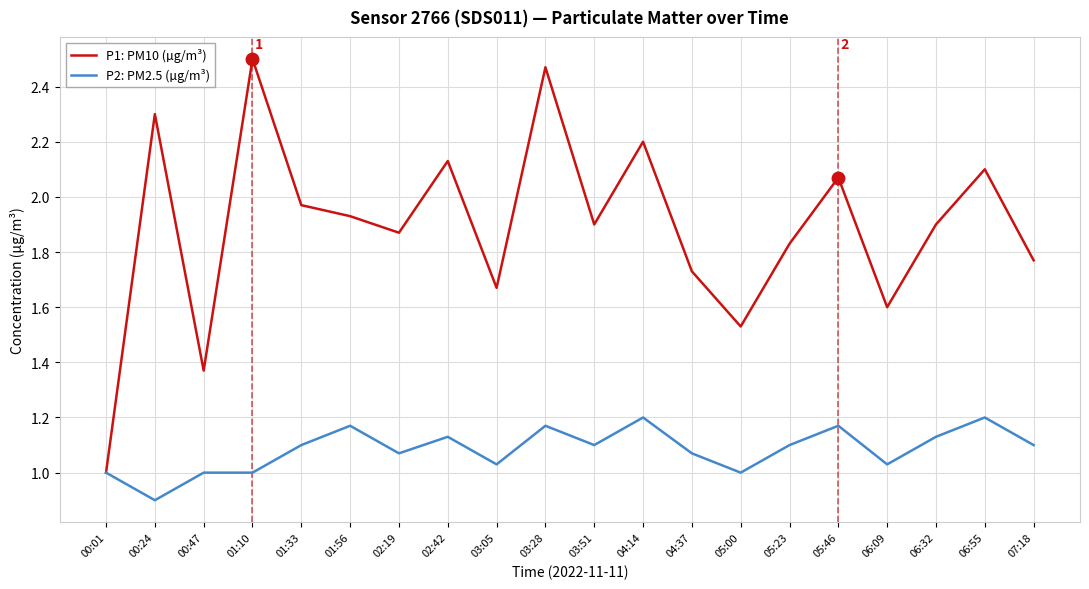

Between 02:42 and 07:18, which series saw the biggest shift?

P1: PM10 (µg/m³)